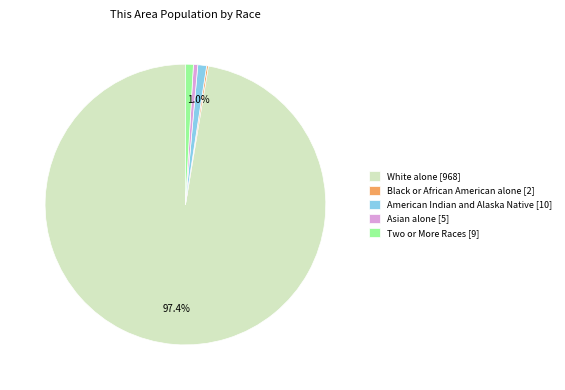

What percentage do American Indian and Alaska Native [10] and White alone [968] together represent?

98.4%